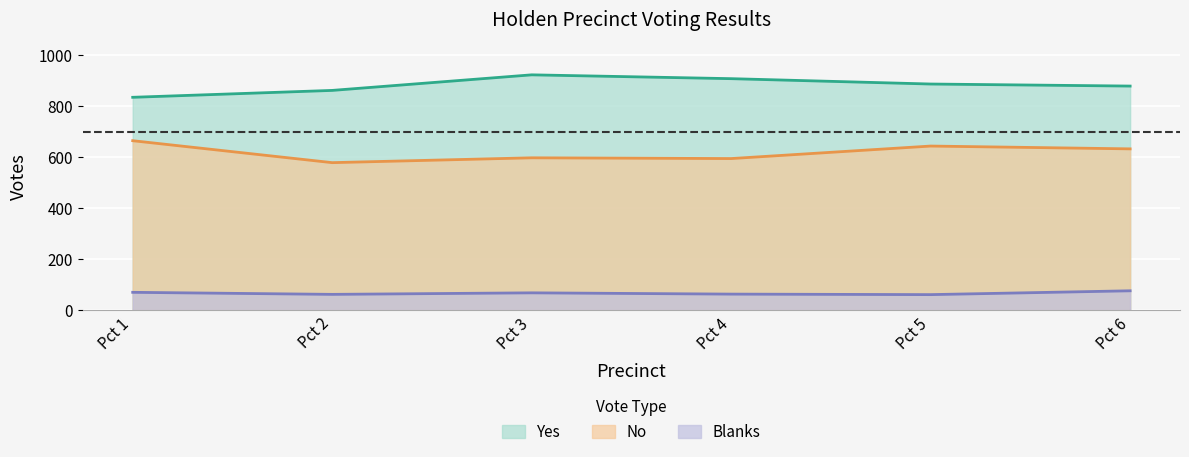

The Blanks series shows 64 at Pct 4. True or false?

True